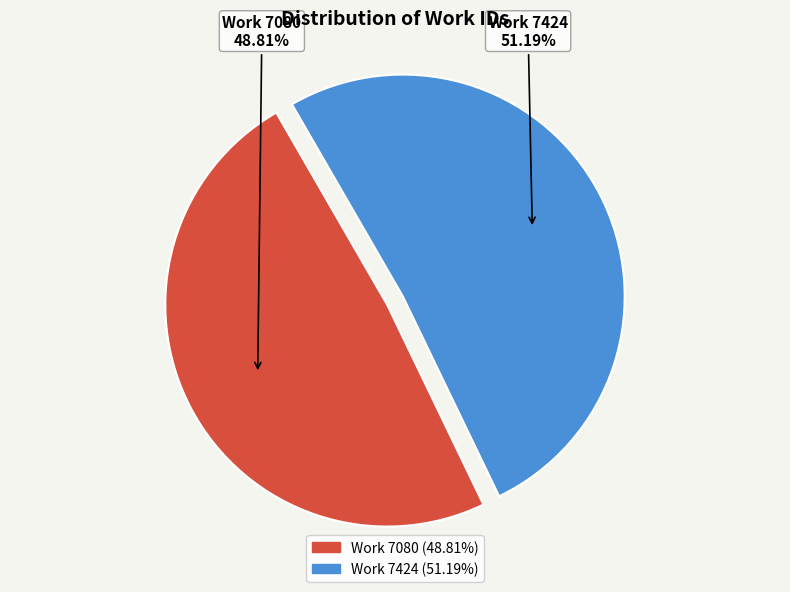

Which has a higher value, Work 7424 or Work 7080?

Work 7424